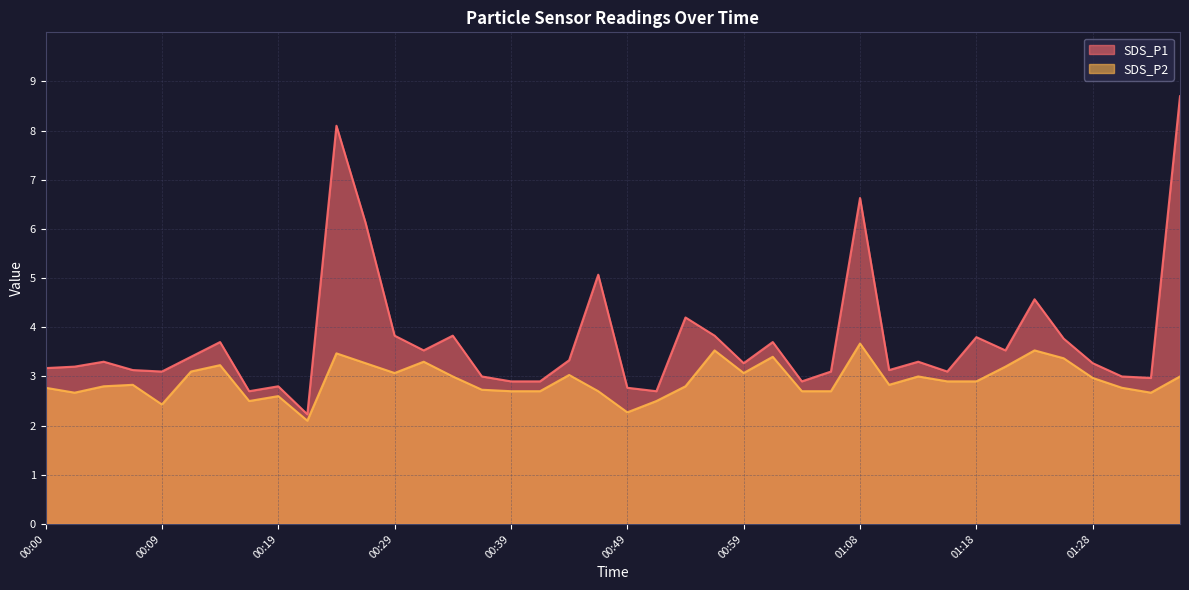

How many interior local peaks does the SDS_P1 series have?

12